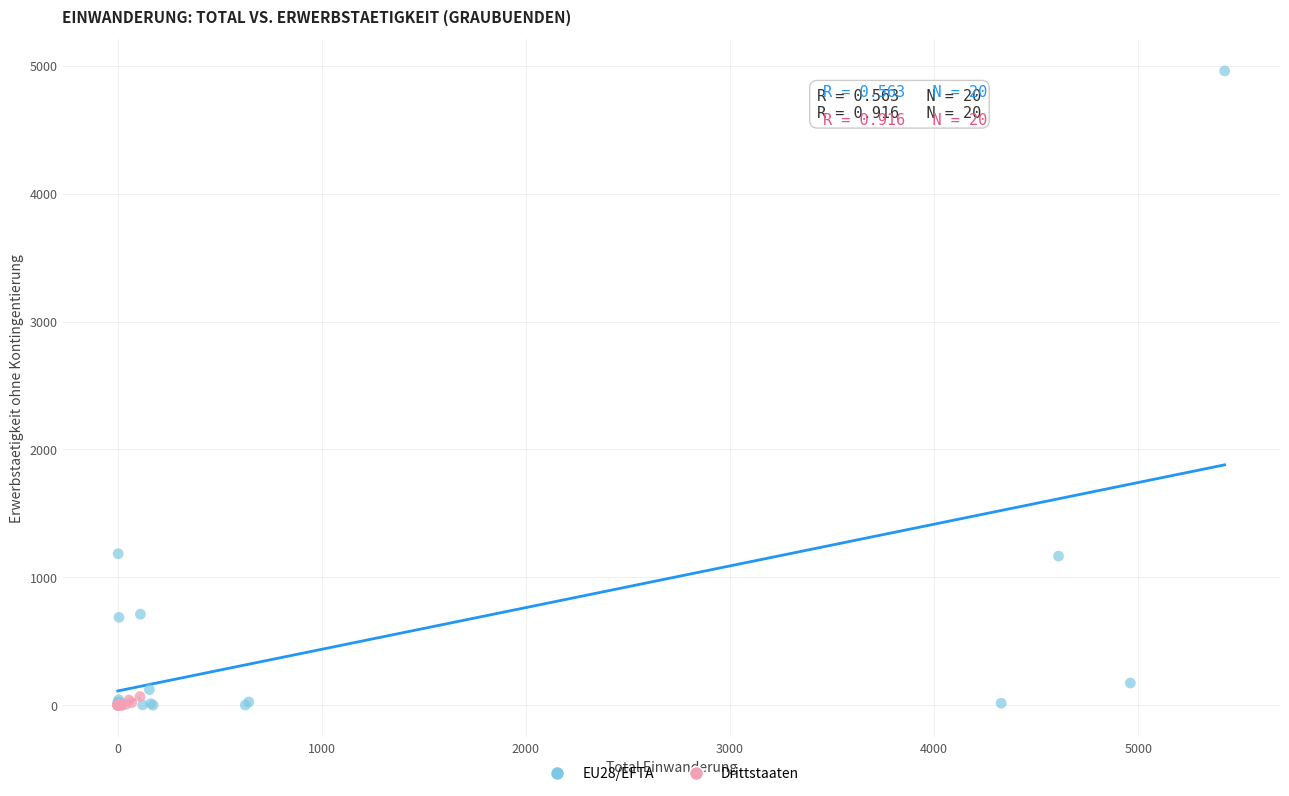

Which series reaches the maximum Y coordinate?

EU28/EFTA